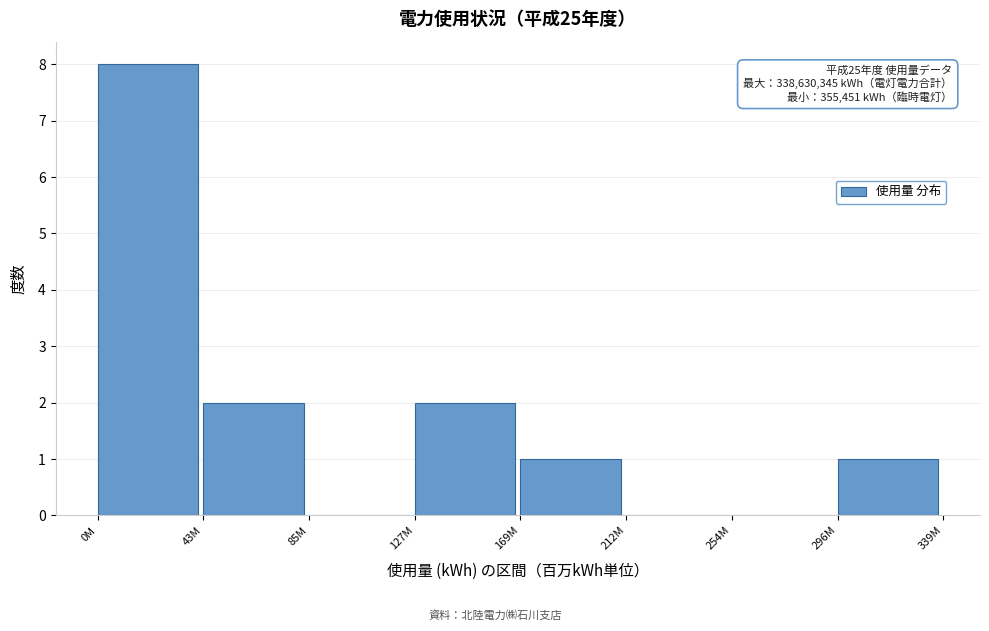

Reading left to right, list all the values displayed in this chart.

0M=8	43M=2	85M=0	127M=2	169M=1	212M=0	254M=0	296M=1